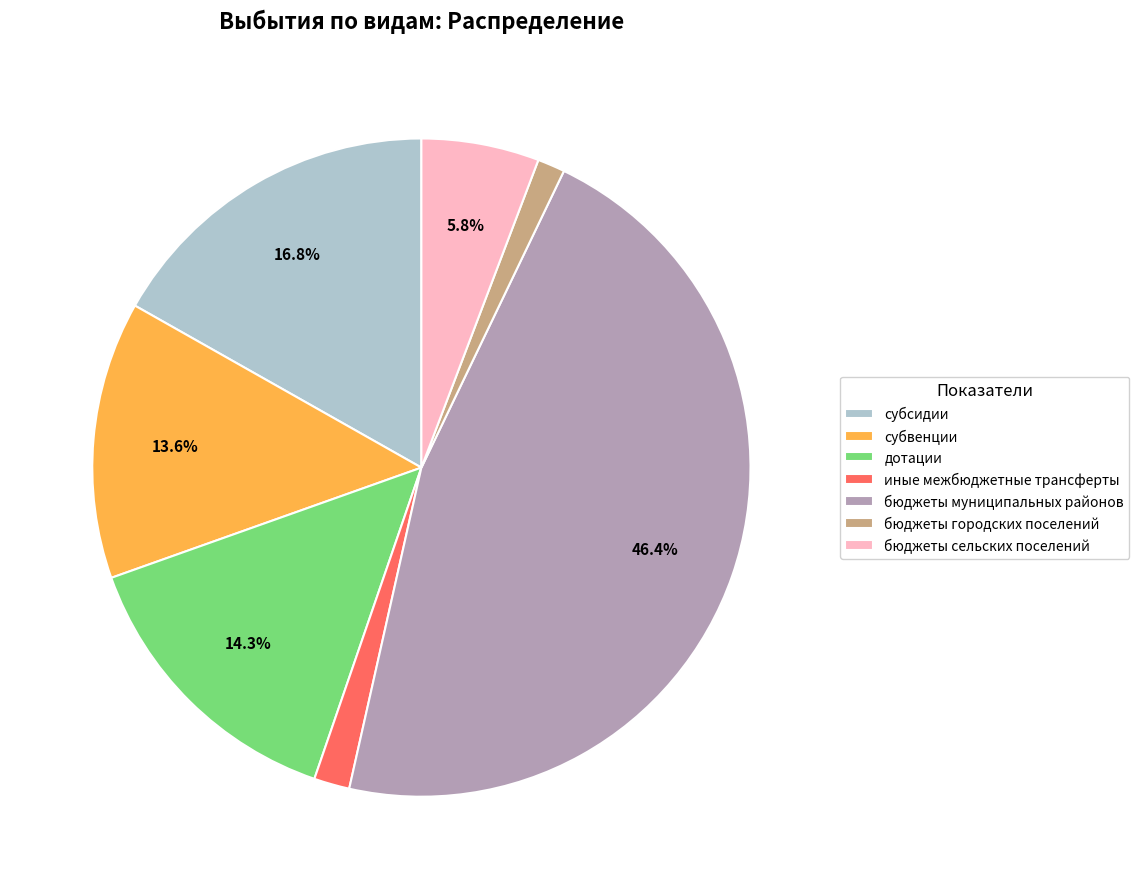

Between субсидии and иные межбюджетные трансферты, which is larger?

субсидии